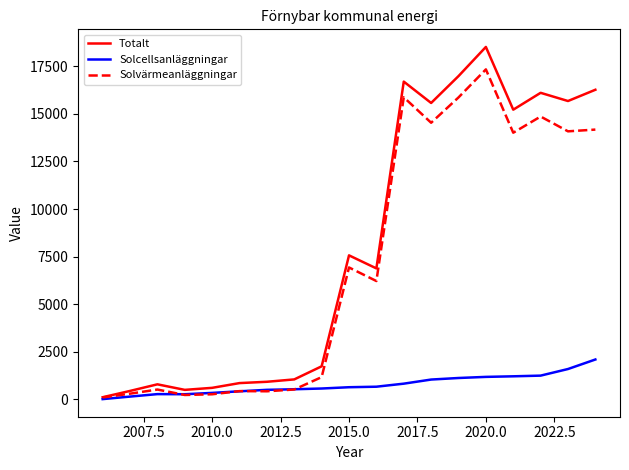

What is the maximum value shown in the chart?

18514.9